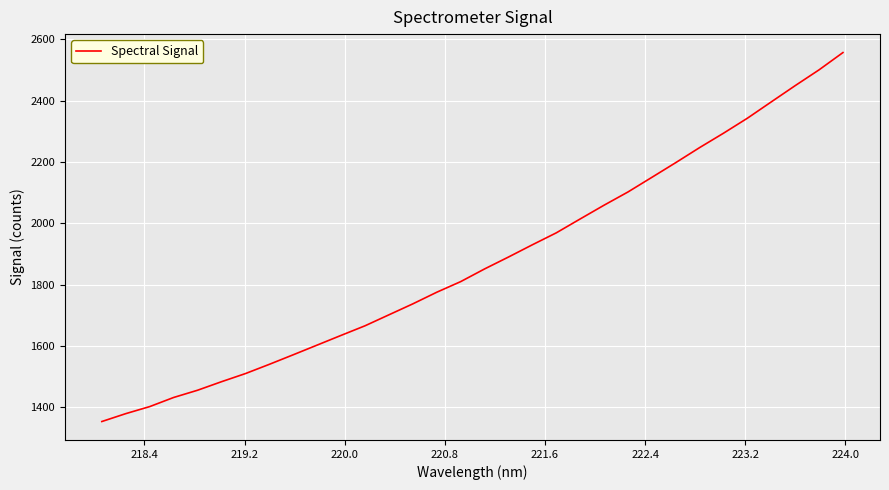

What is the smallest value displayed?

1353.7